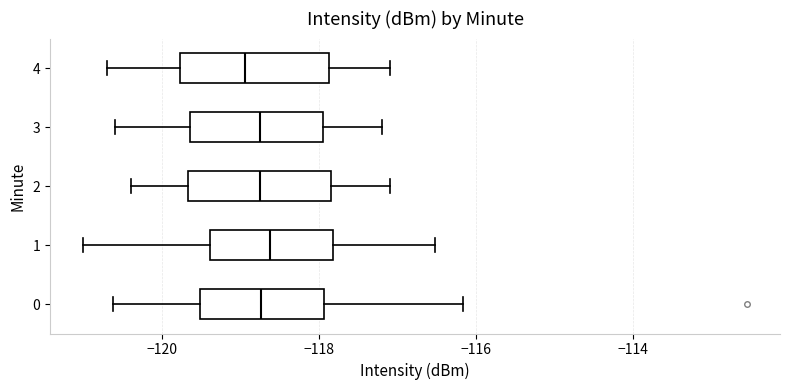

Reading bottom to top, transcribe this box plot: for each box, give where its median line is, the range the box spans, and where its two whiskers end, as read against the x-axis. The values are not printed on the chart, so give them approximately, as read against the axis.

0: median -118.8, box -119.6 to -118.0, whiskers -120.6 to -116.2
1: median -118.6, box -119.4 to -117.8, whiskers -121.0 to -116.6
2: median -118.8, box -119.6 to -117.8, whiskers -120.4 to -117.0
3: median -118.8, box -119.6 to -118.0, whiskers -120.6 to -117.2
4: median -119.0, box -119.8 to -117.8, whiskers -120.6 to -117.0